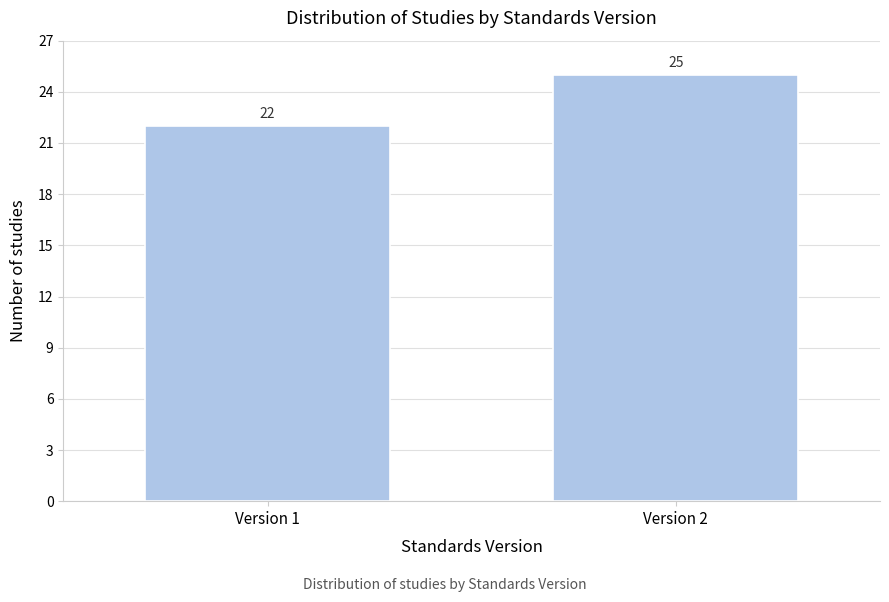

Reading right to left, what are all the values shown in this chart?

Version 2=25	Version 1=22